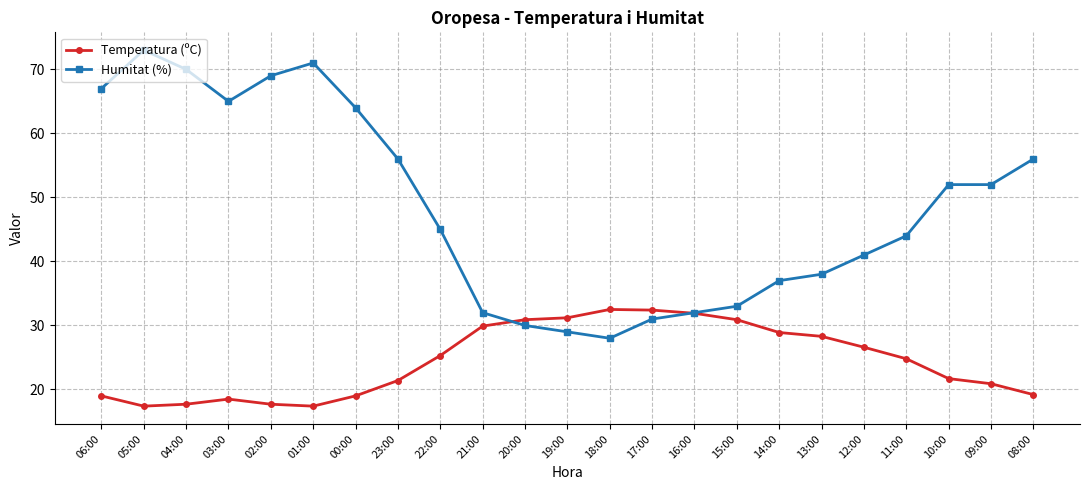

Is it true that Temperatura (ºC) equals 10.4 at 06:00?

False